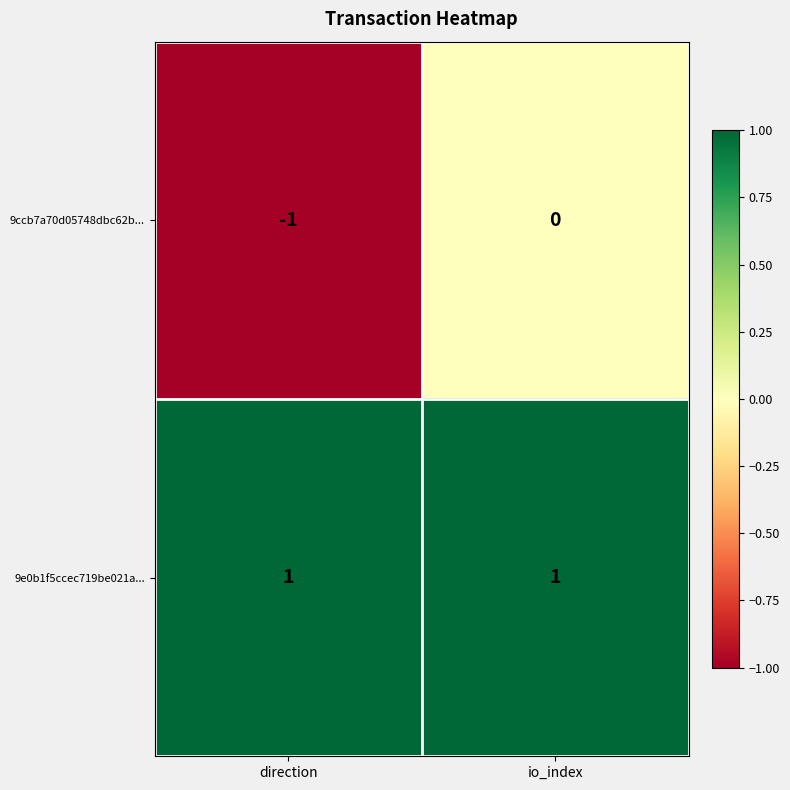

True or false: 9e0b1f5ccec719be021a... has a value of 1 at direction.

True